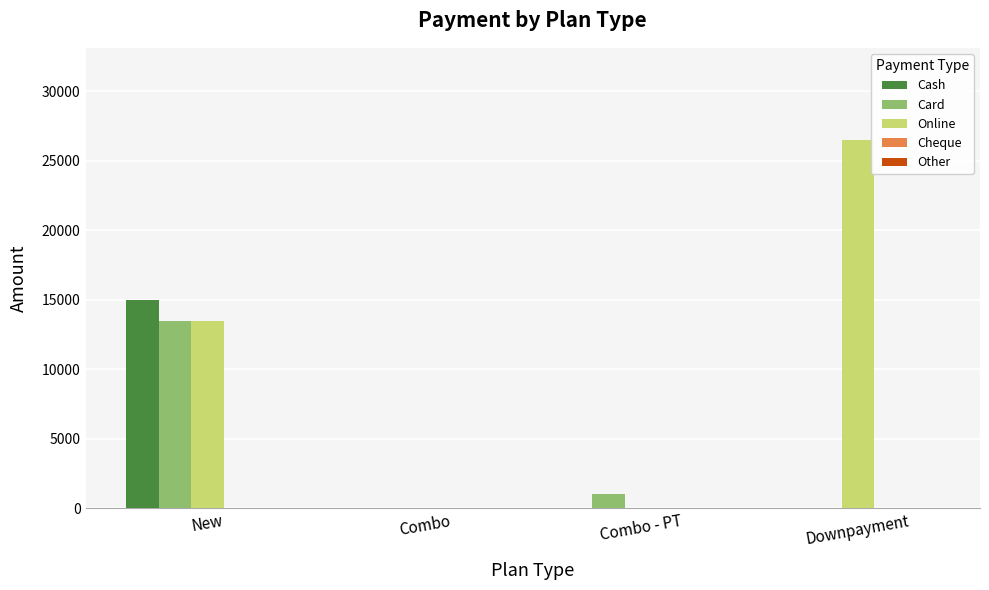

Are the bars horizontal?

No